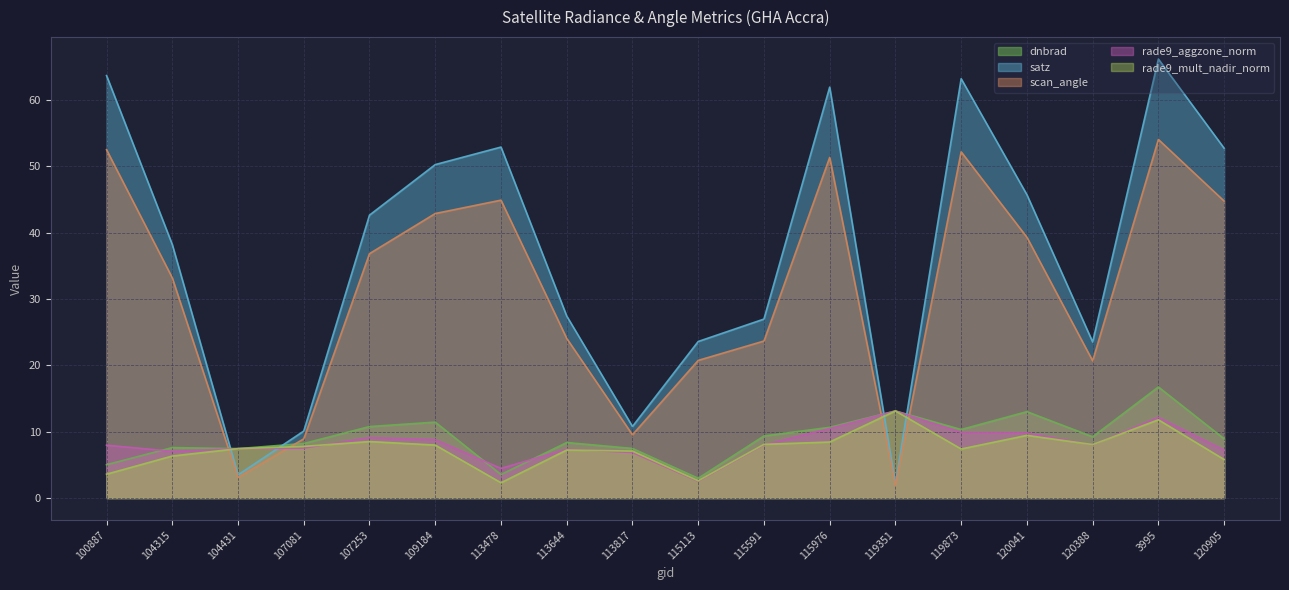

What is the difference between the highest and lowest values at 115591?

19.0